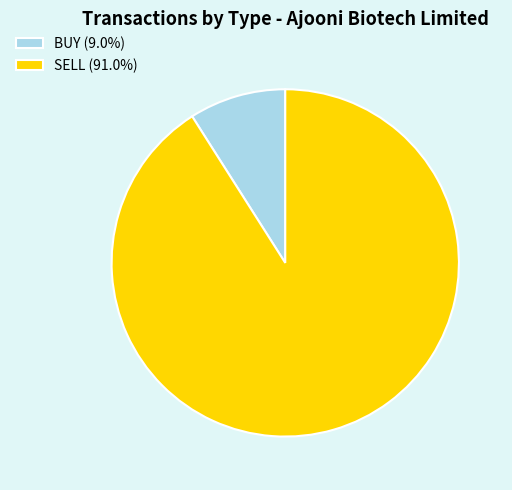

Which slice is the largest?

SELL